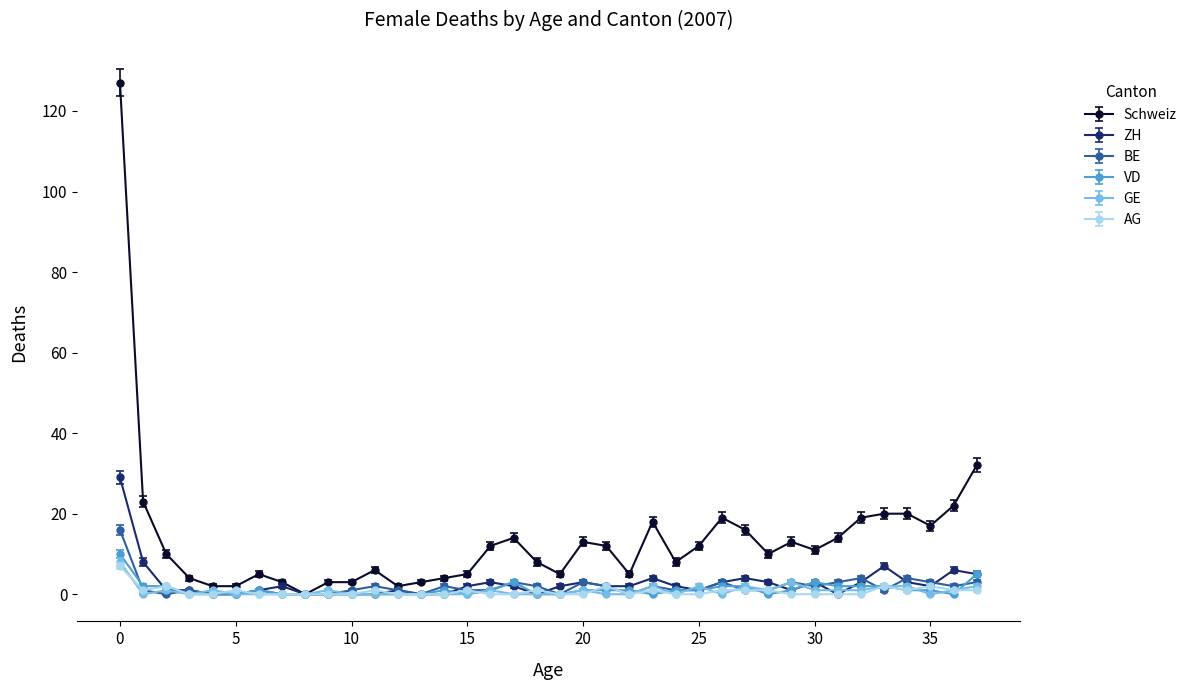

Which series has the largest total across all categories?

Schweiz